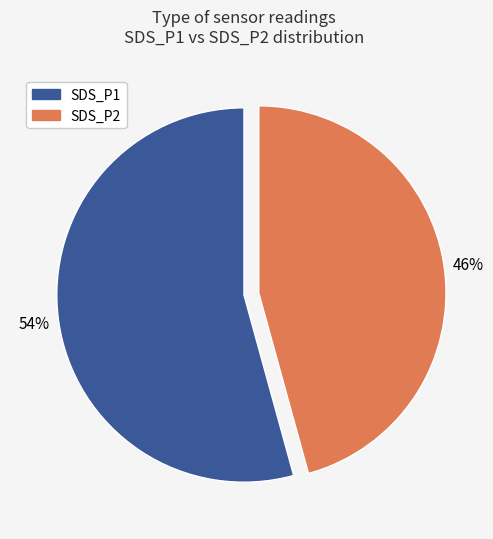

How many slices are in this pie chart?

2